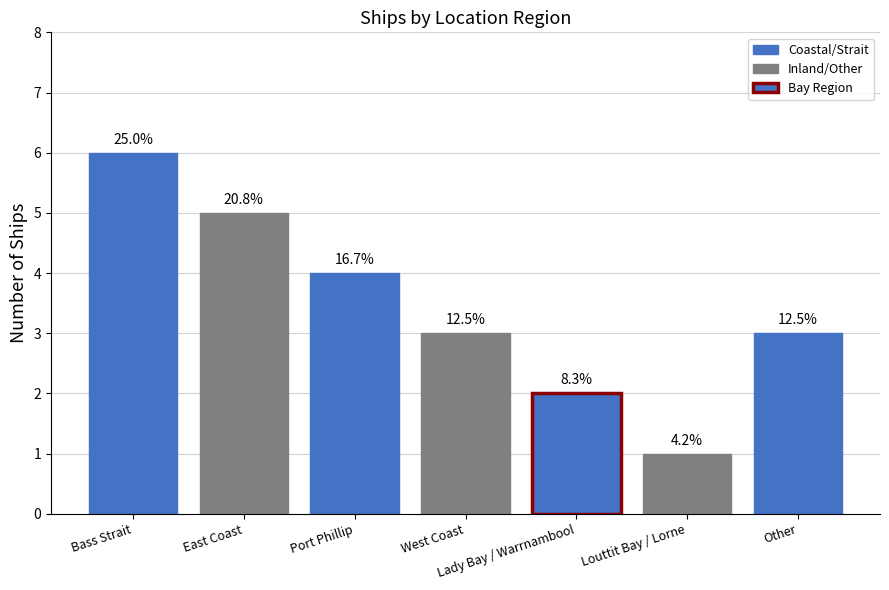

How many bars are there in total?

7